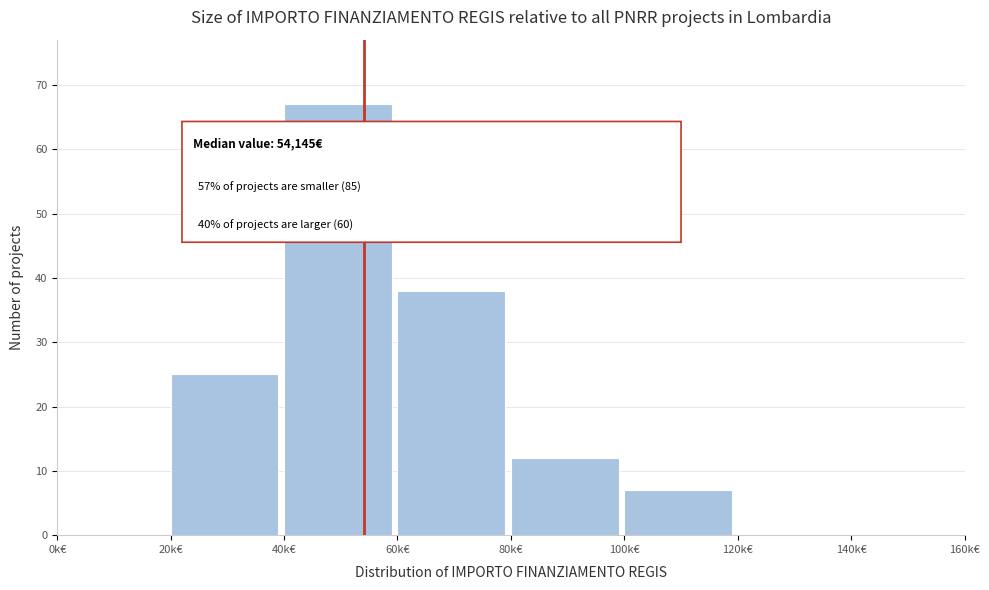

Reading right to left, extract all data points from this chart.

140k€=0	120k€=0	100k€=7	80k€=12	60k€=38	40k€=67	20k€=25	0k€=0